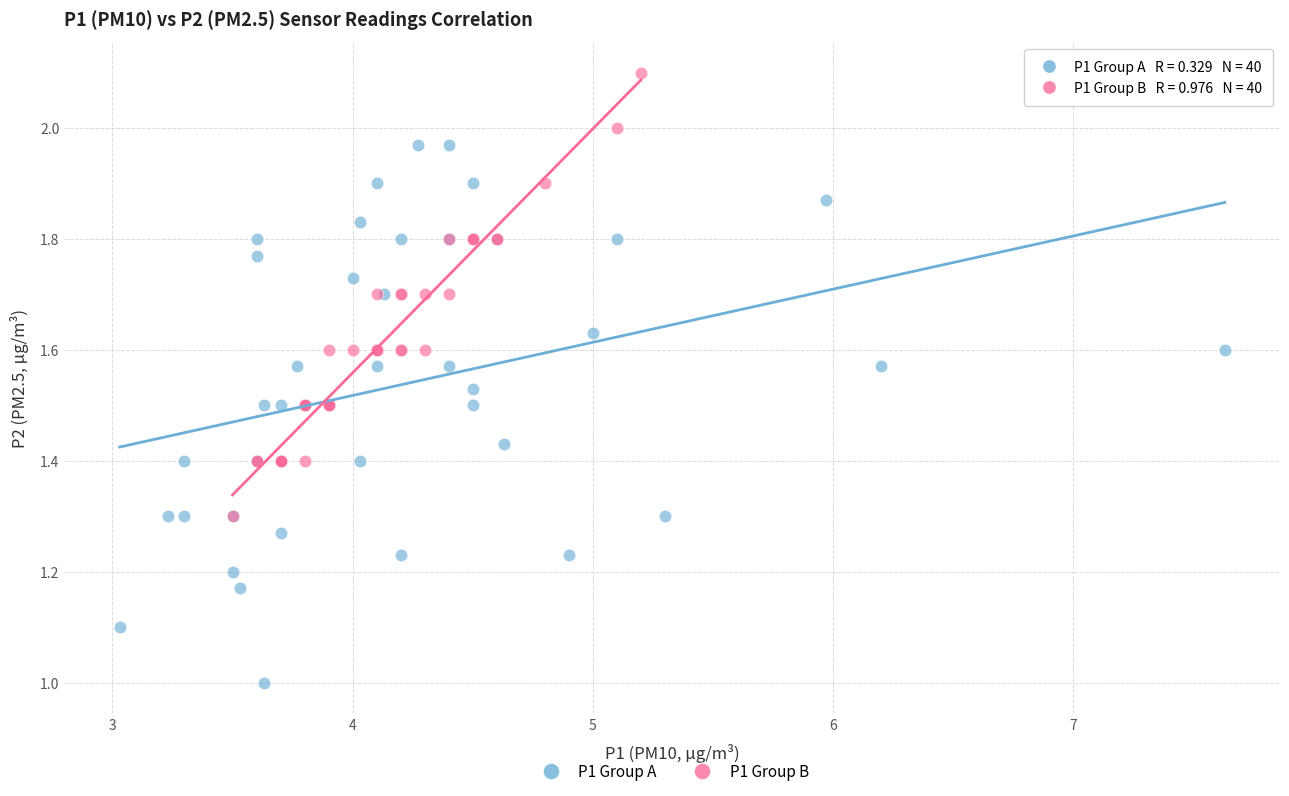

Which series reaches the minimum Y coordinate?

P1 Group A